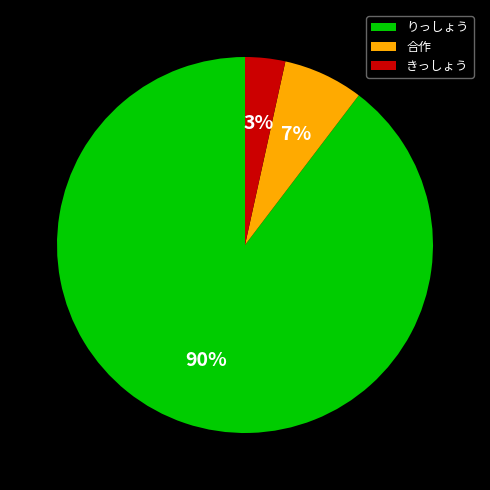

Is 合作 the majority of the pie?

No